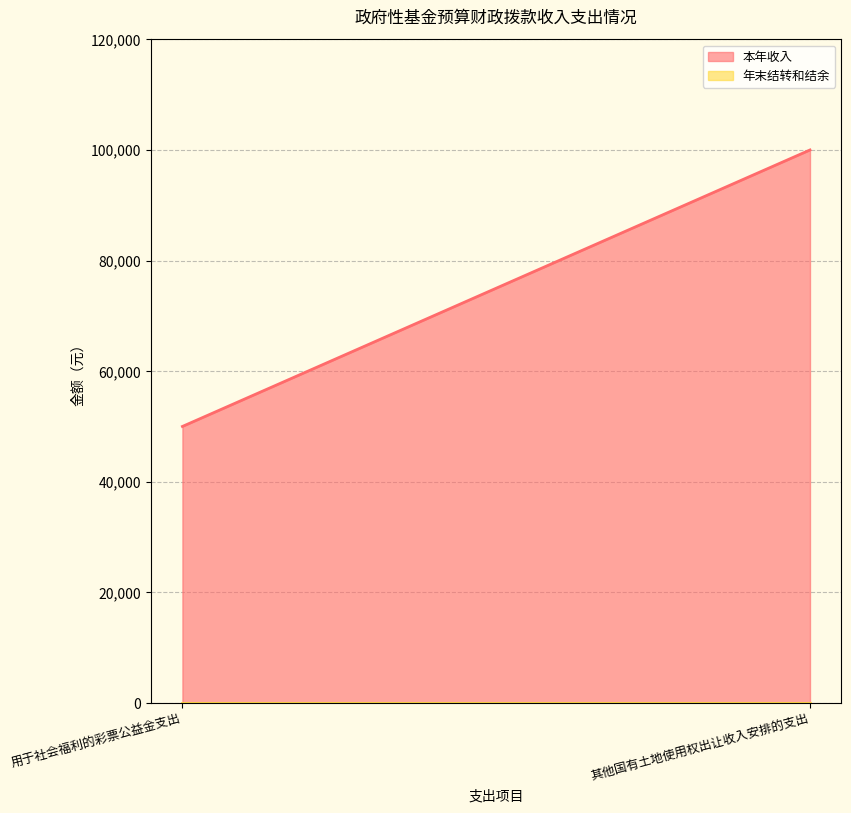

List the labels in order of 本年收入 value, largest first.

其他国有土地使用权出让收入安排的支出, 用于社会福利的彩票公益金支出